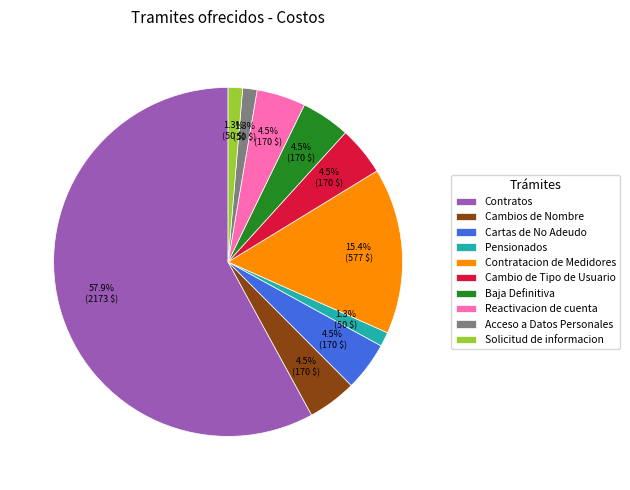

To the nearest percent, what is the difference between the Acceso a Datos Personales and Cartas de No Adeudo slice percentages?

3%